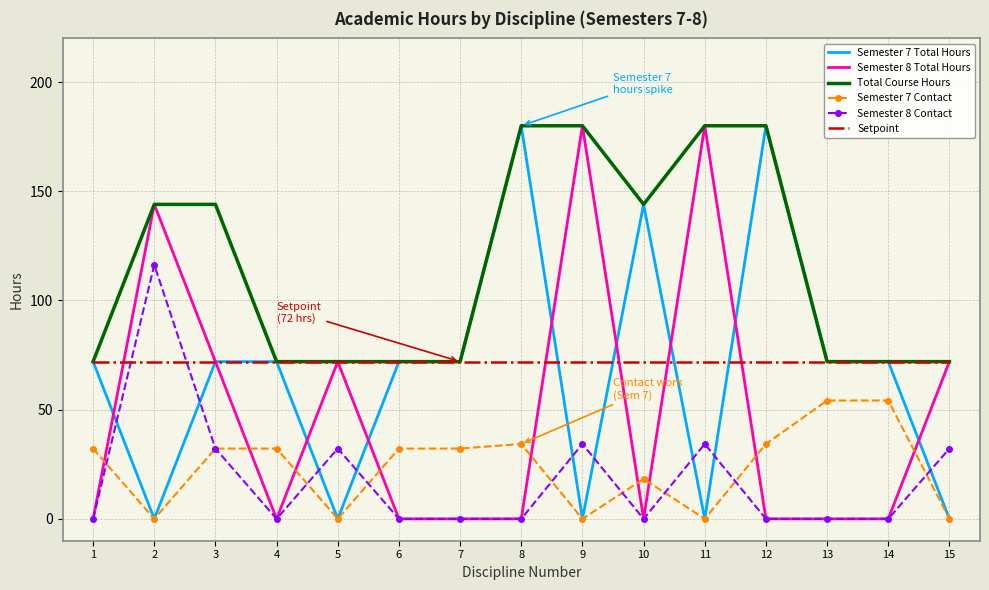

True or false: Setpoint and Semester 7 Contact cross at least once.

False